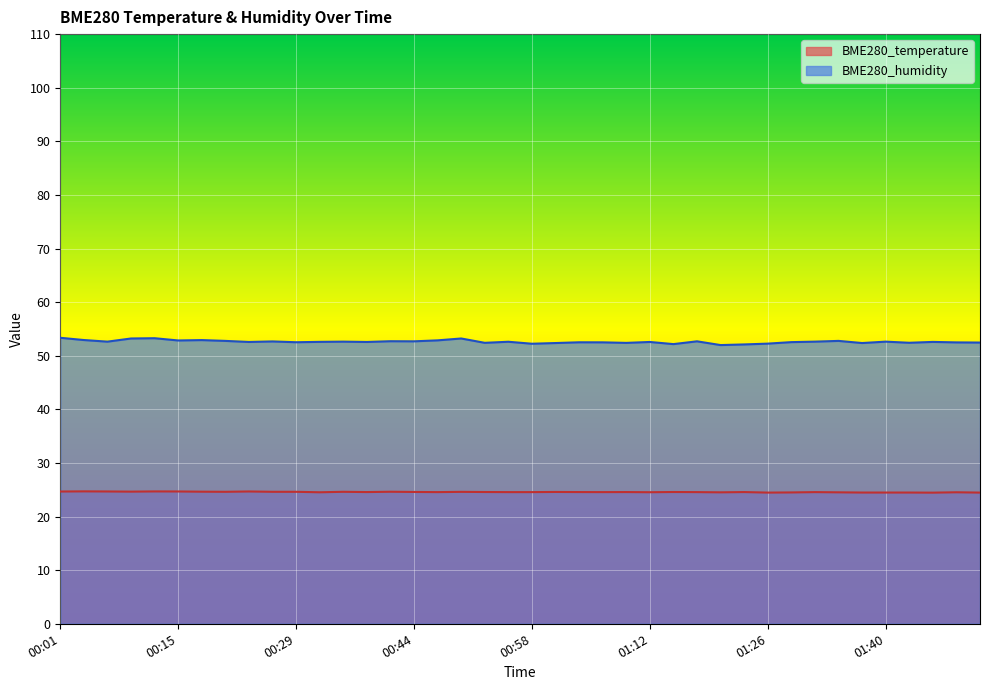

Does the chart display data point markers on the line(s)?

No